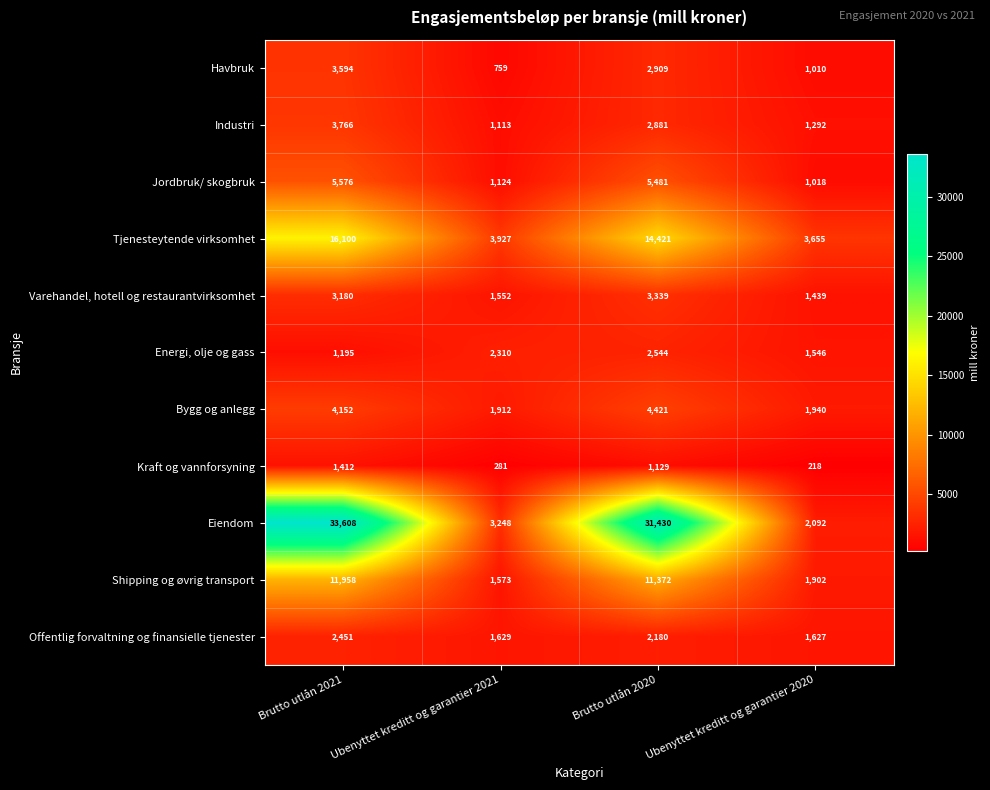

How many data points does each series have?

4